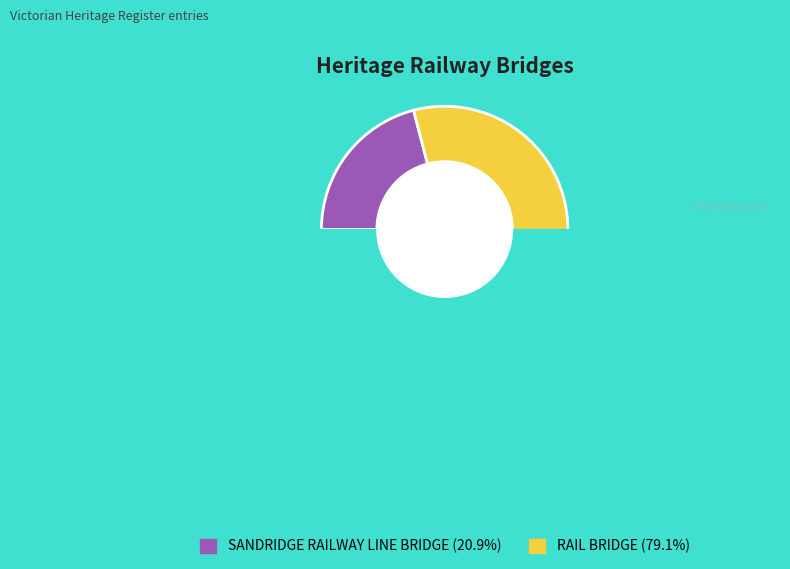

To the nearest percent, what is the combined percentage of RAIL BRIDGE and SANDRIDGE RAILWAY LINE BRIDGE?

100%